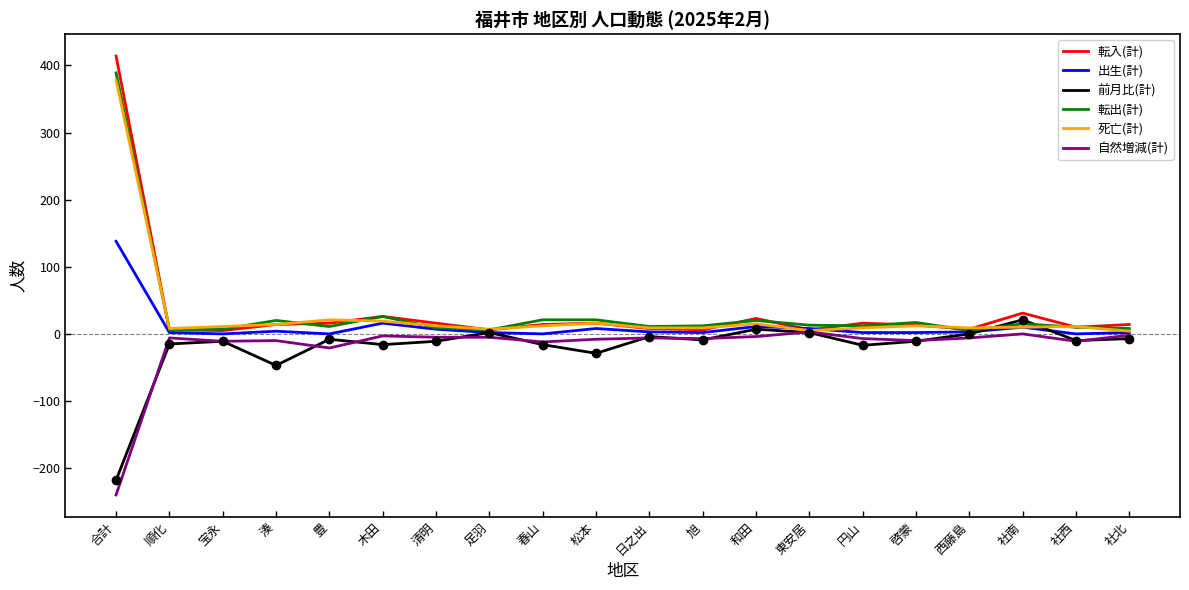

True or false: 転出(計) and 自然増減(計) cross at least once.

False